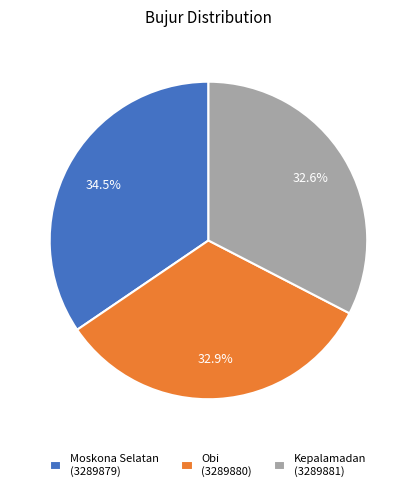

What portion of the pie excludes Moskona Selatan (3289879)?

65.5%